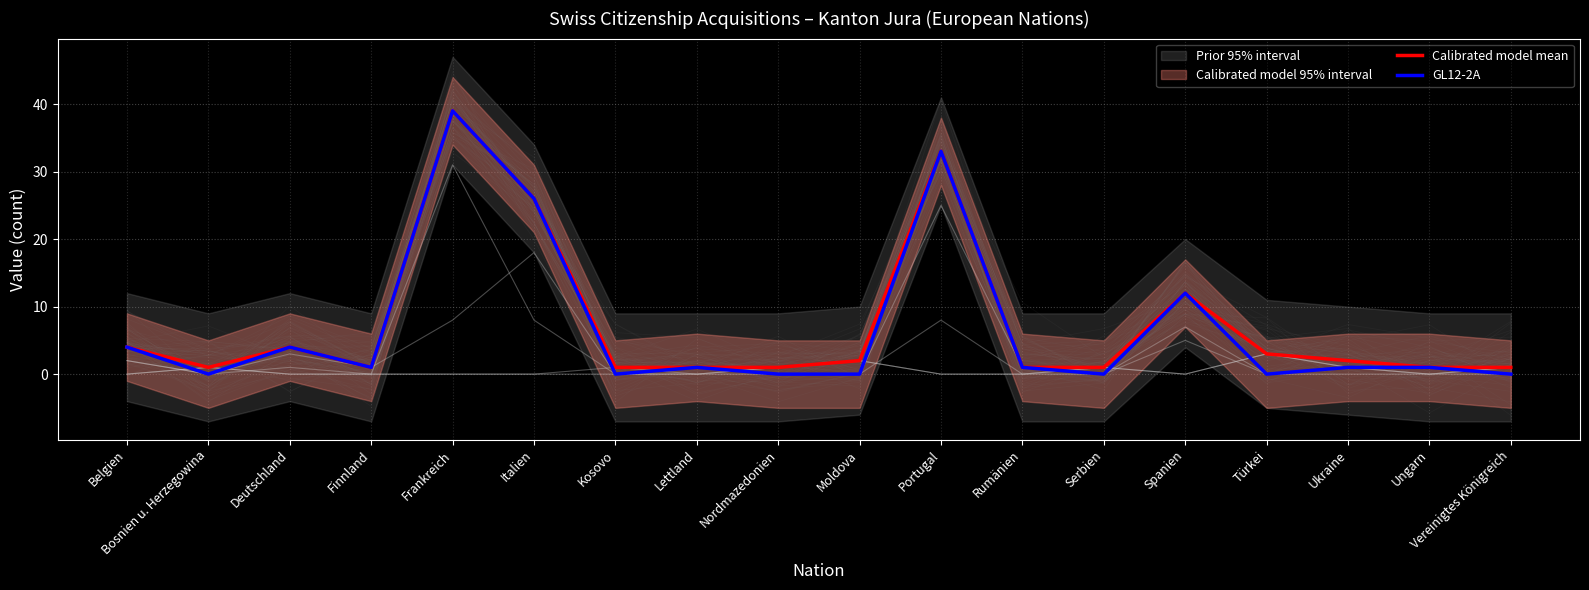

True or false: Calibrated model mean and GL12-2A intersect in this chart.

False